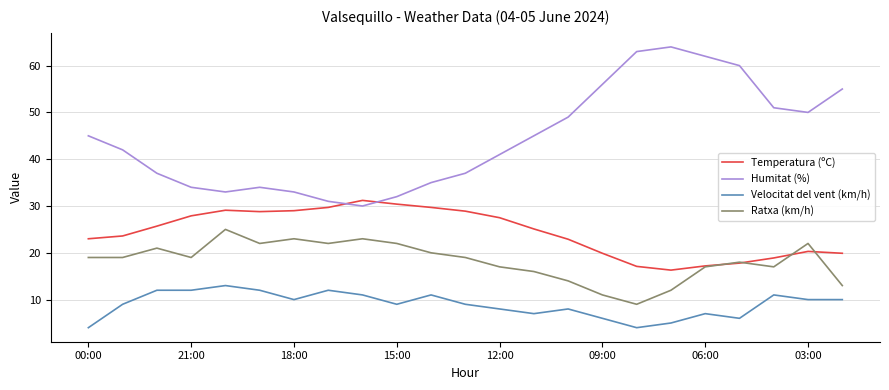

What are all the series names shown in the legend?

Temperatura (ºC), Humitat (%), Velocitat del vent (km/h), Ratxa (km/h)